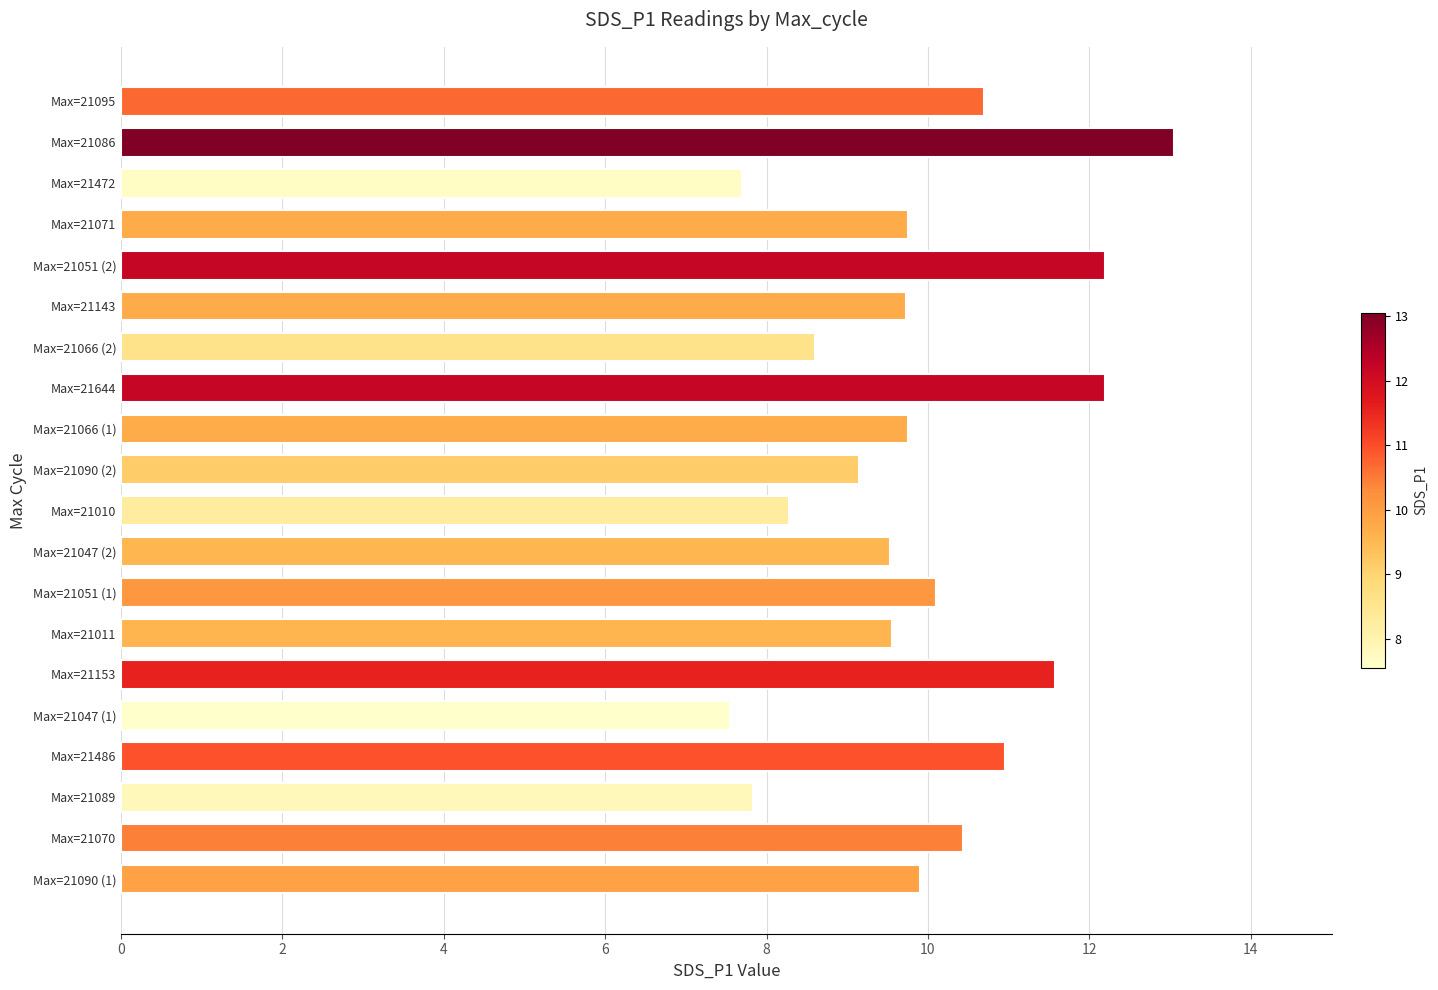

Which label corresponds to the largest value in the chart?

Max=21086